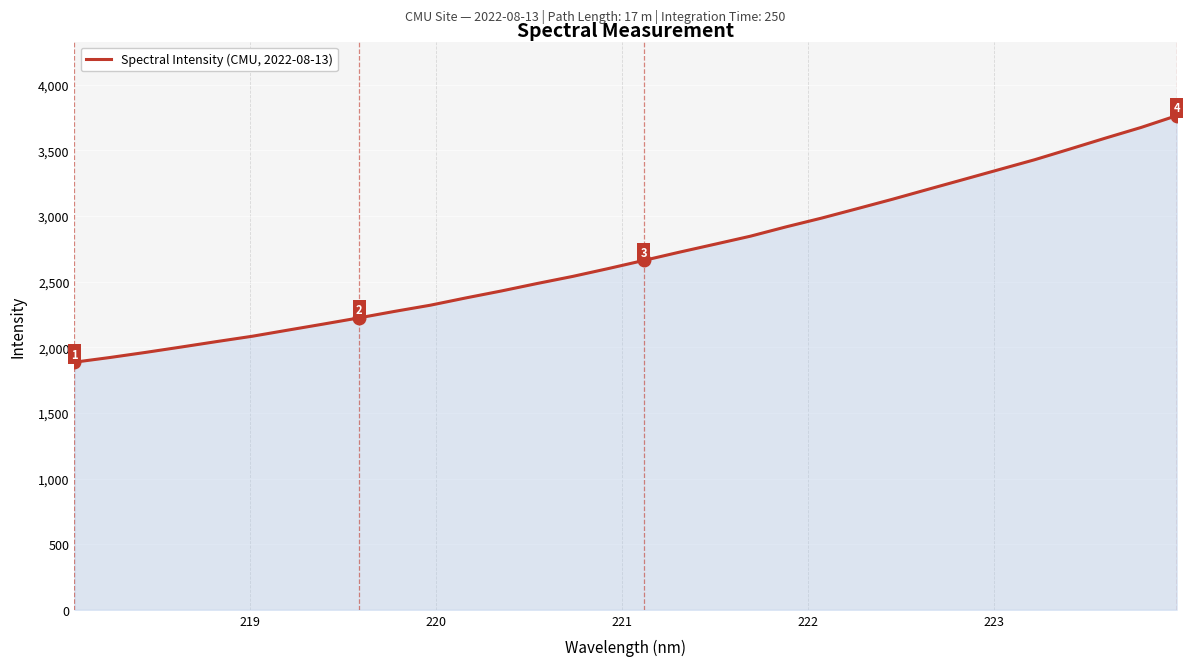

What is the smallest value displayed?

1886.0